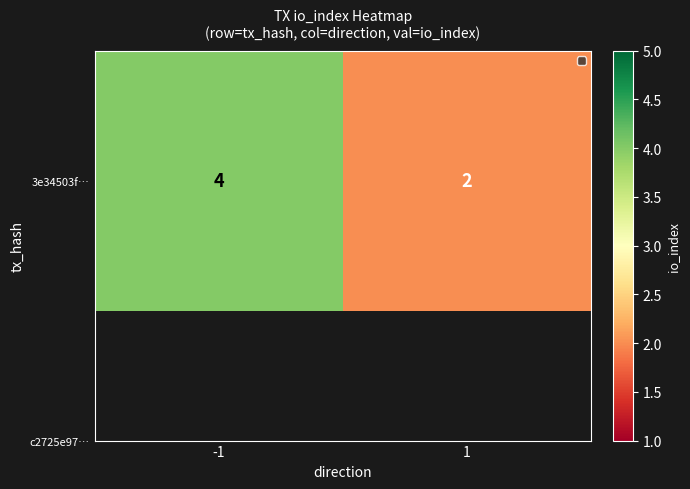

What is the minimum value shown in the chart?

2